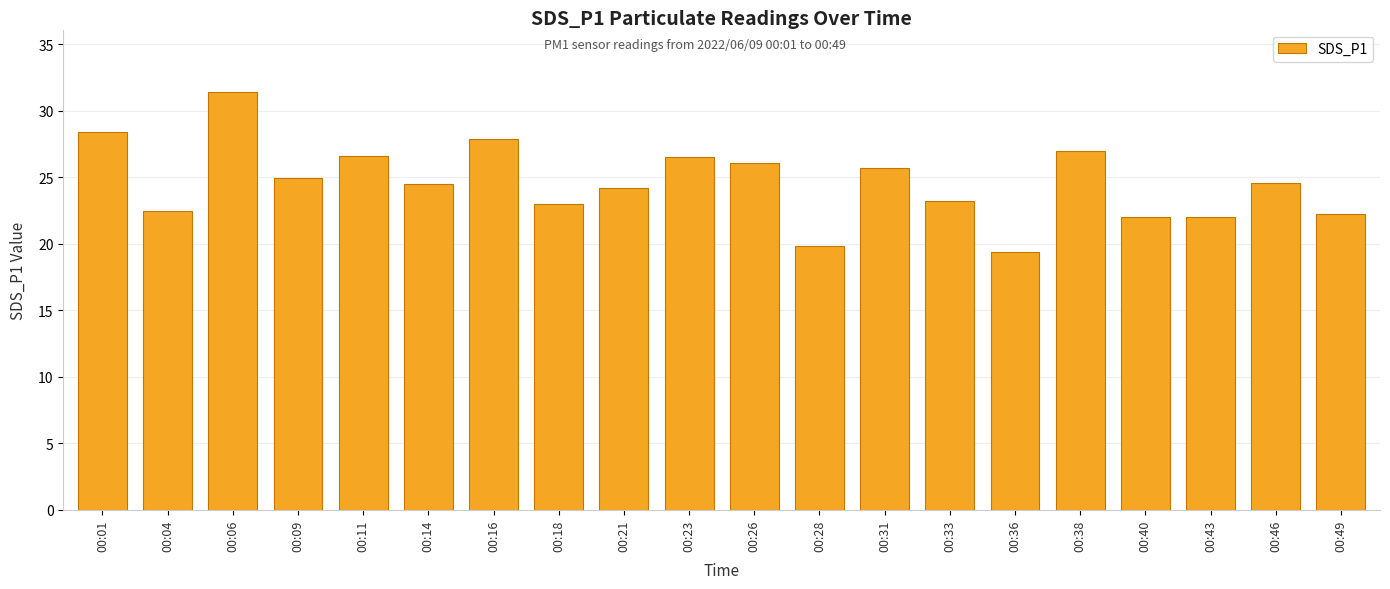

What is the greatest value displayed?

31.4